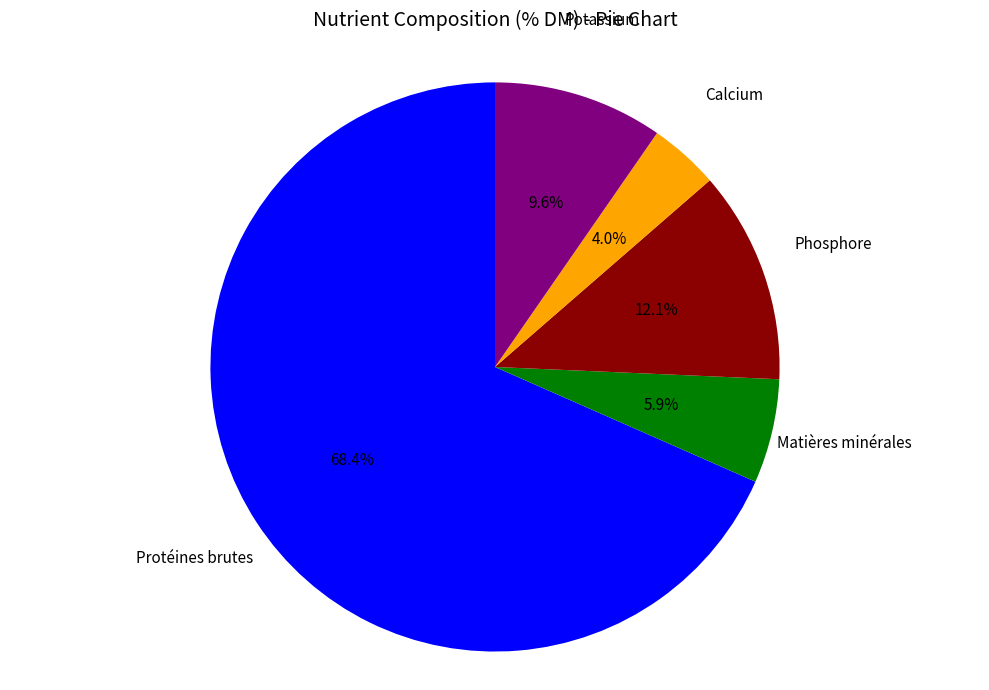

Between Phosphore and Protéines brutes, which is larger?

Protéines brutes